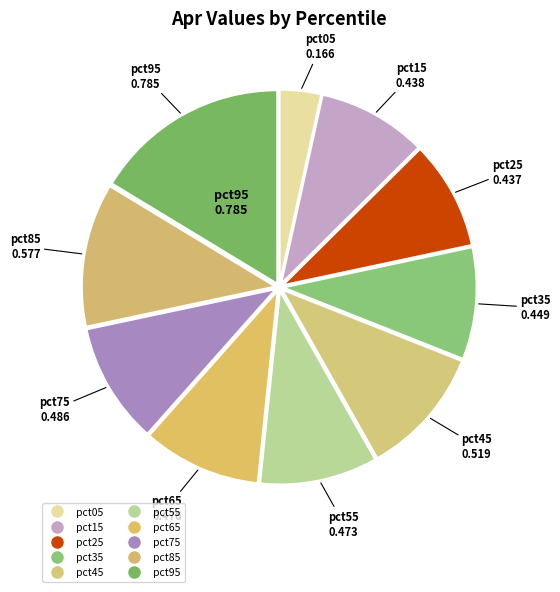

How many segments does this pie chart have?

10